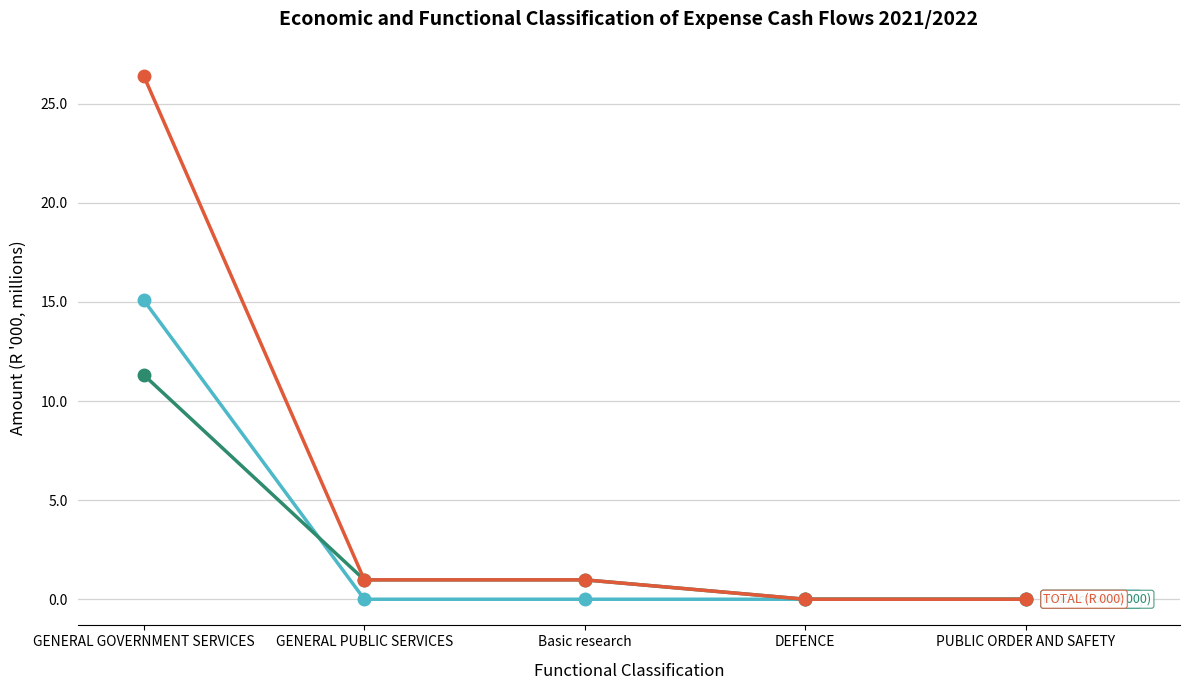

At which category does the chart reach its peak across all series?

GENERAL GOVERNMENT SERVICES